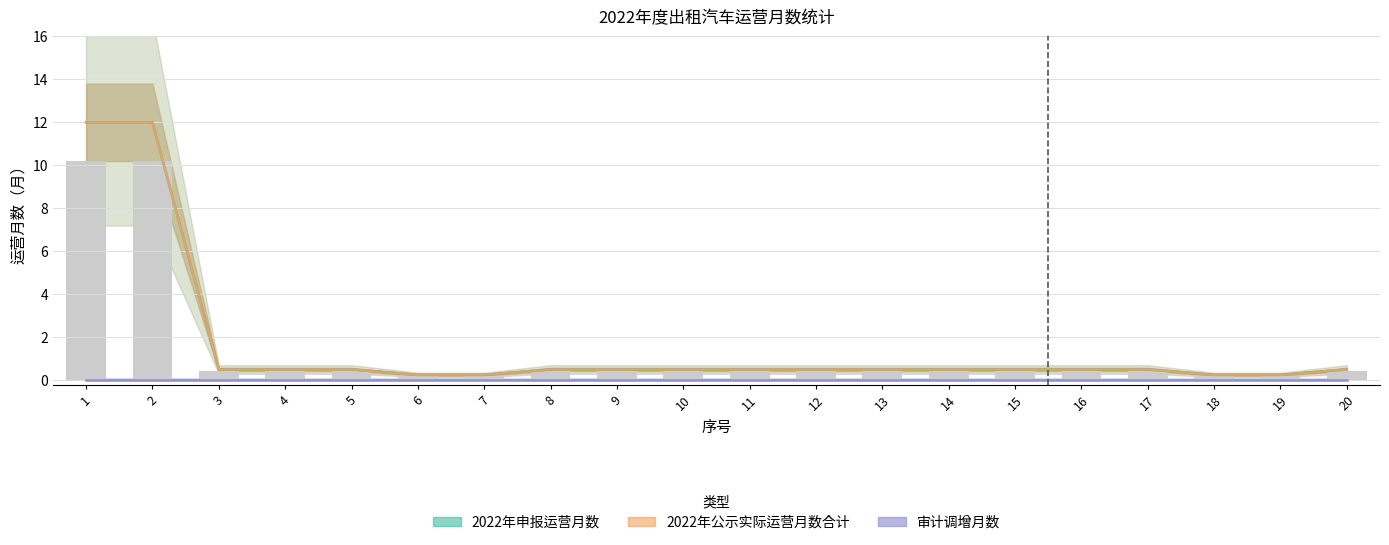

The value of 2022年公示实际运营月数合计 at 16 is 0.3. True or false?

False